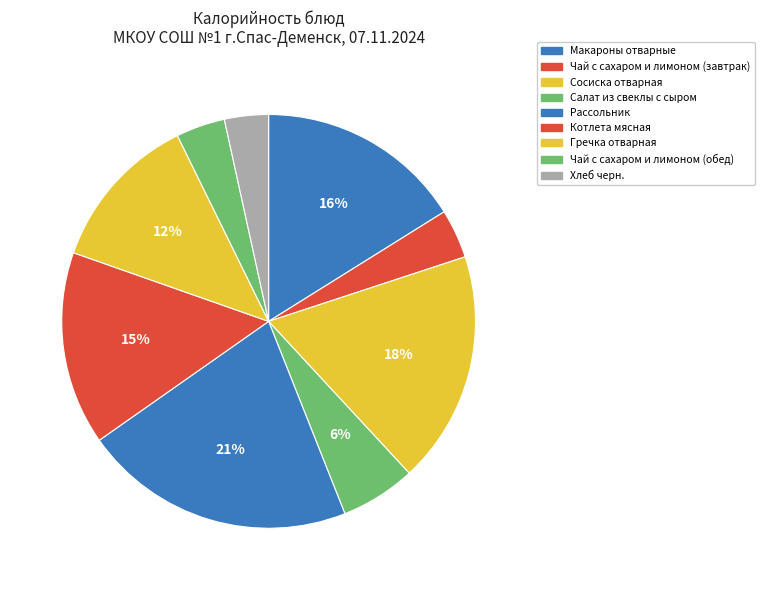

Which category has the smallest portion of the pie?

Хлеб черн.